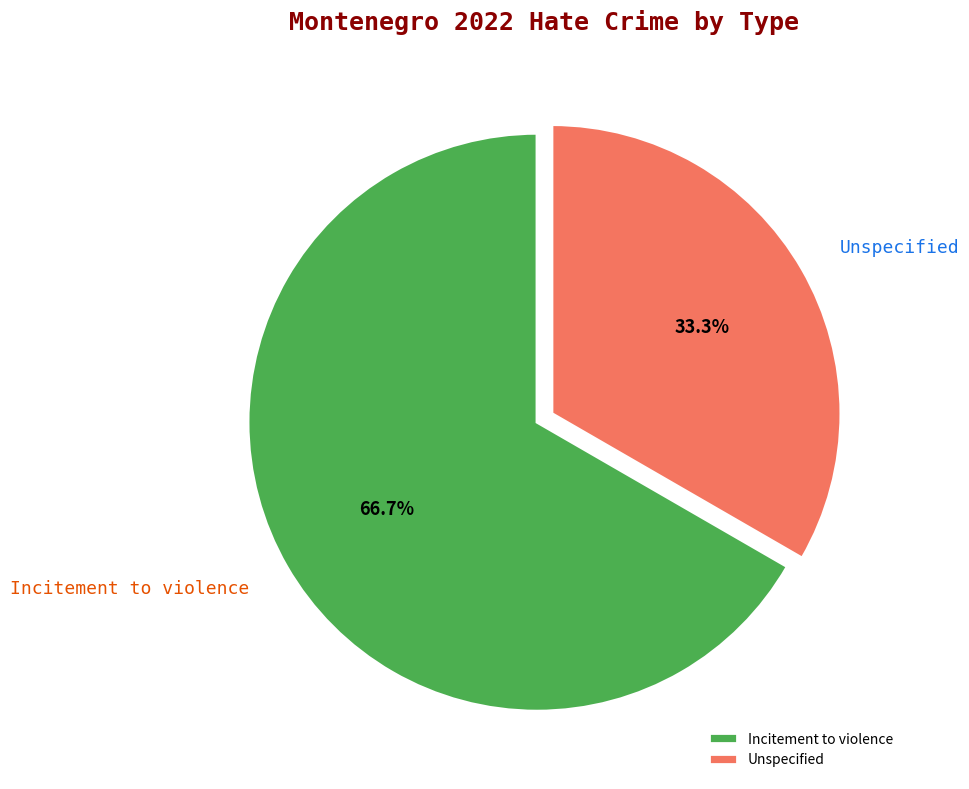

To the nearest percent, what is the difference between the largest and smallest slice percentages?

33%